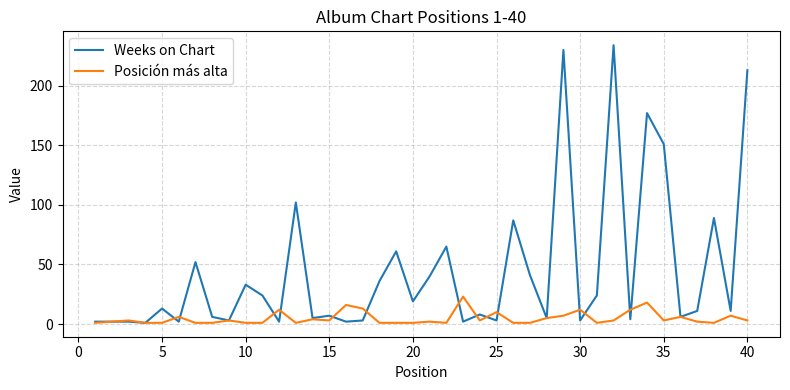

Which series has the largest total across all categories?

Weeks on Chart